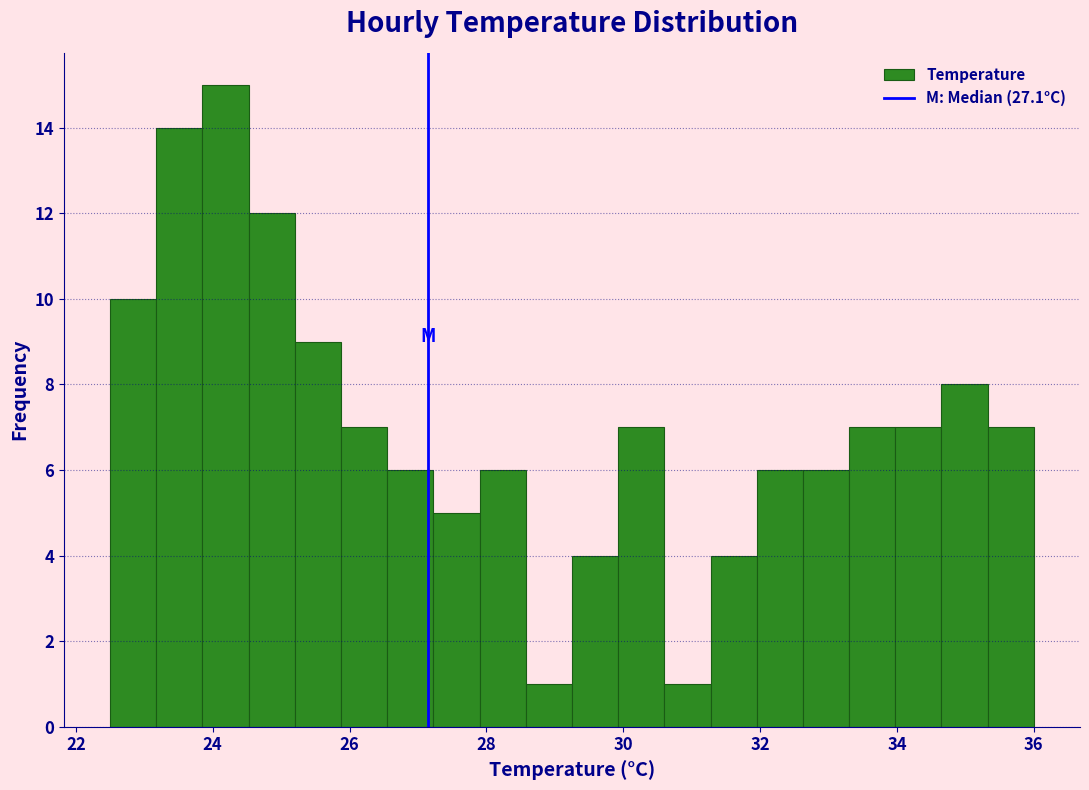

Read against the x-axis, roughly where is the centre of the tallest bar?

24.2